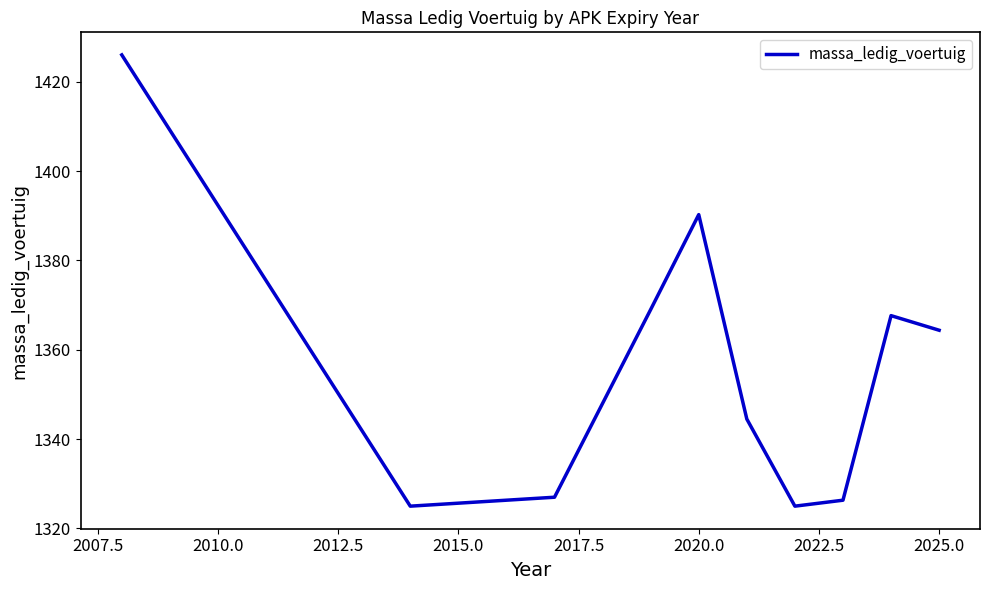

What is the smallest value displayed?

1325.0